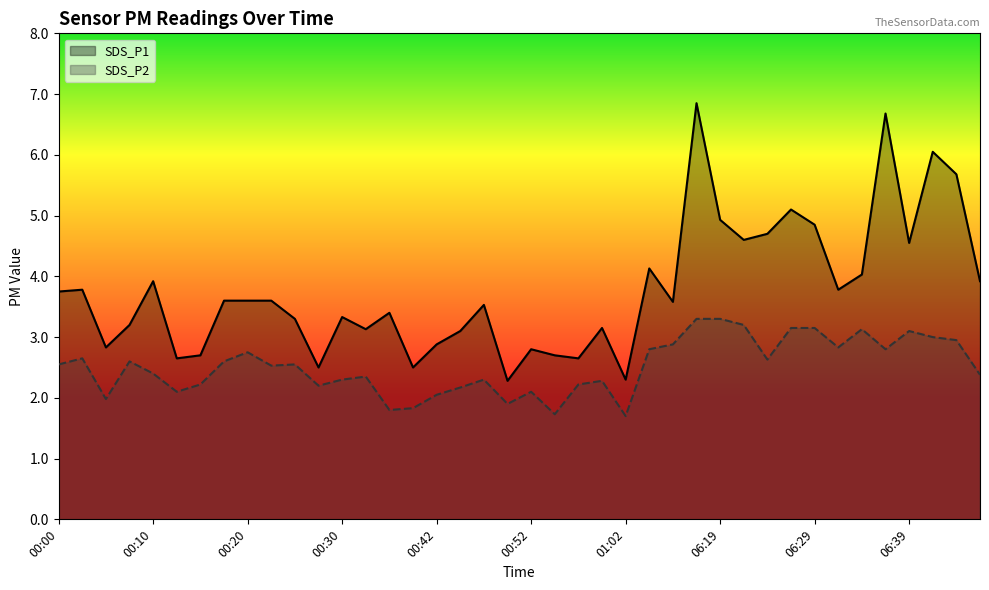

What is the label of the 15th point from the left?

00:37